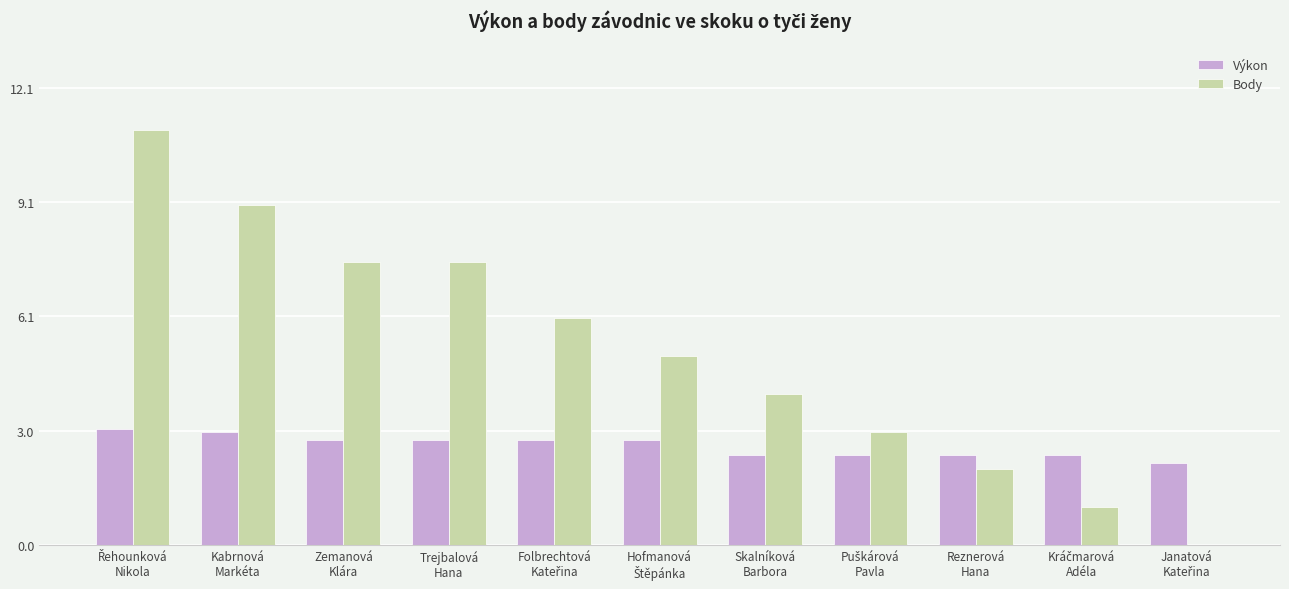

What is the maximum value for Body?

11.0